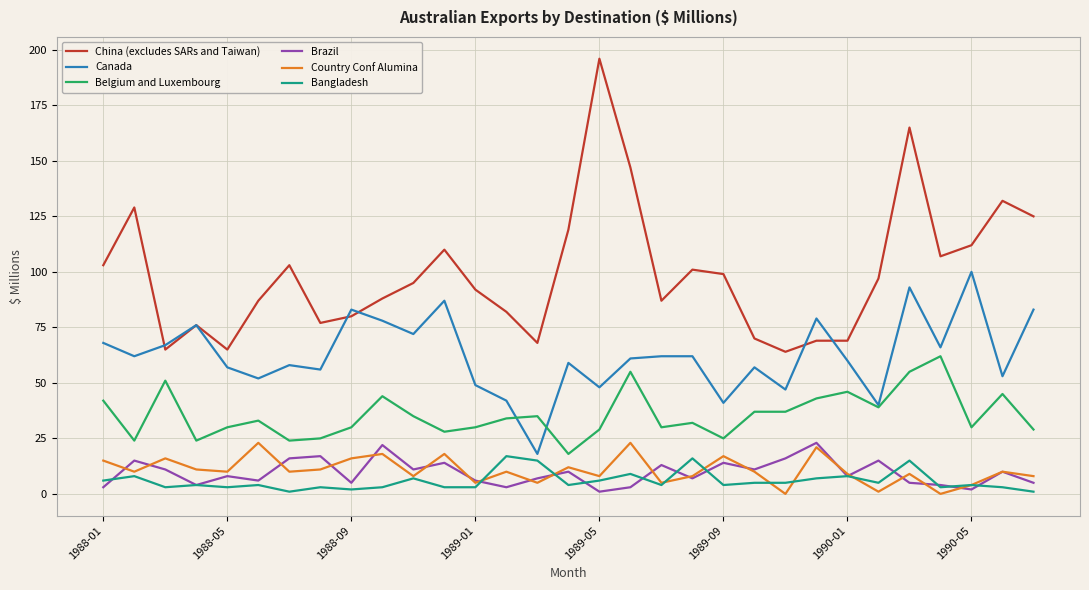

Count the number of categories in the chart.

31